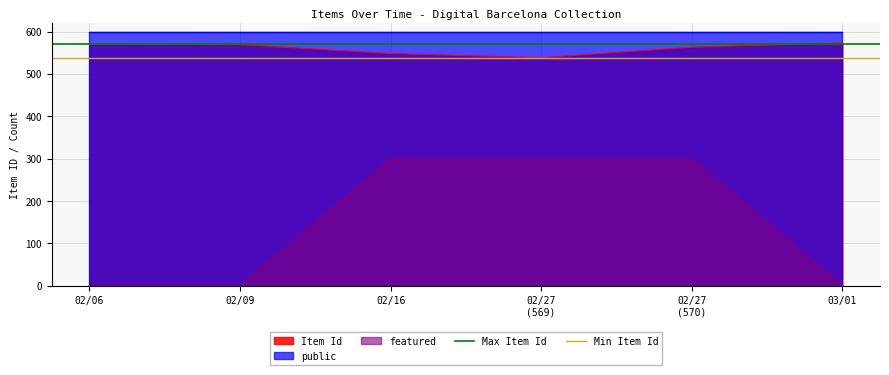

The value of featured at 02/06 is 155. True or false?

False